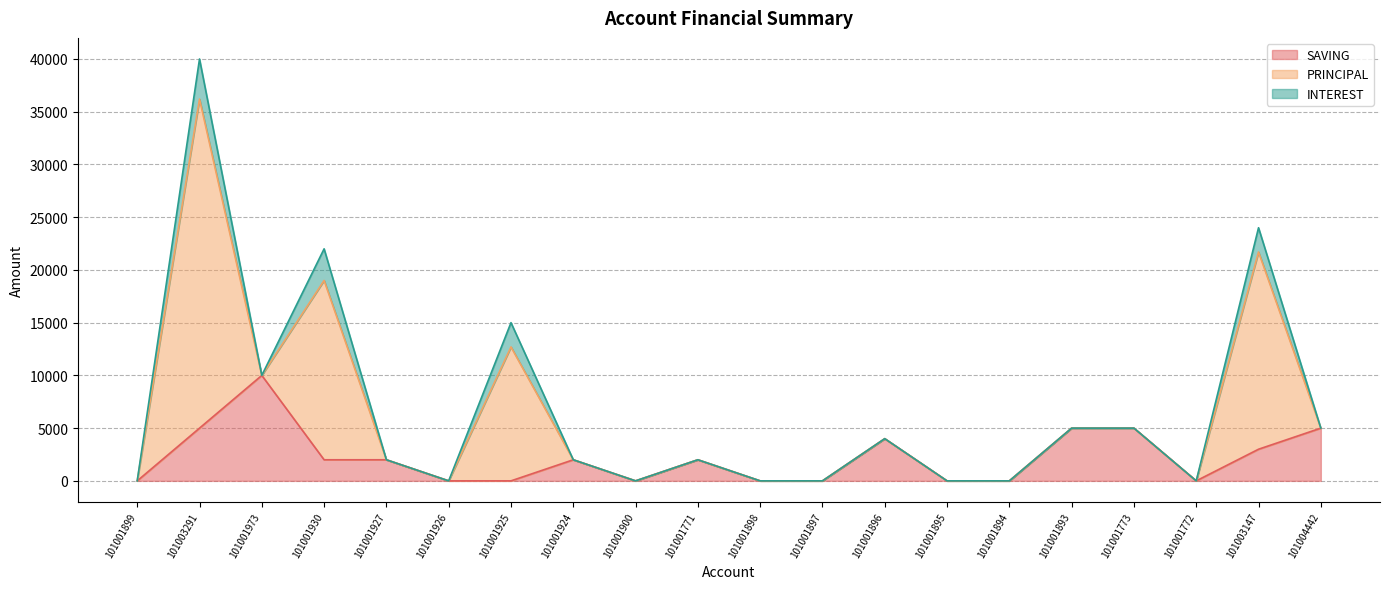

What are all the series names shown in the legend?

SAVING, PRINCIPAL, INTEREST